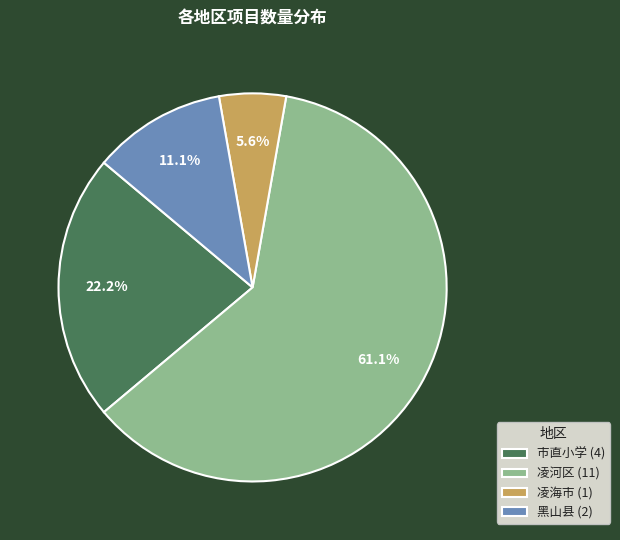

How many segments does this pie chart have?

4